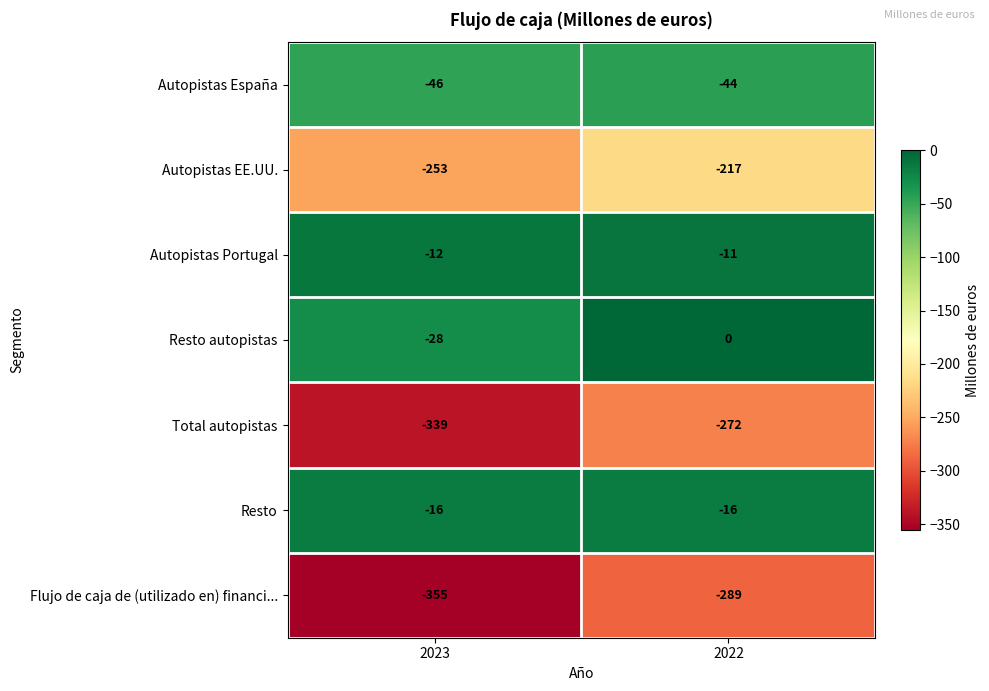

Between 2023 and 2022, which series saw the biggest shift?

Total autopistas